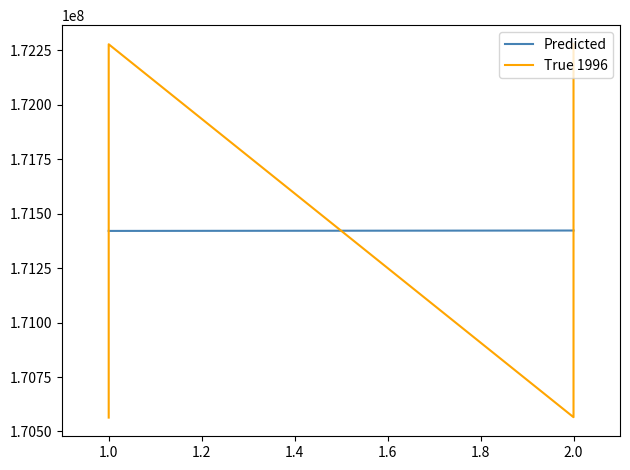

Which series has the widest spread of values?

True 1996